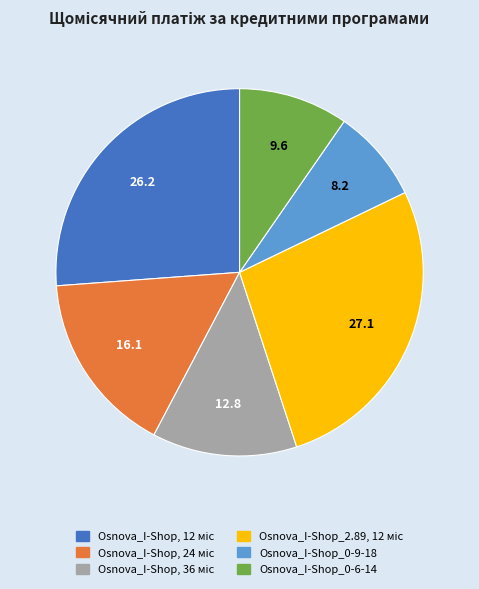

Is it true that Osnova_I-Shop_0-9-18 is 1% of the pie?

False